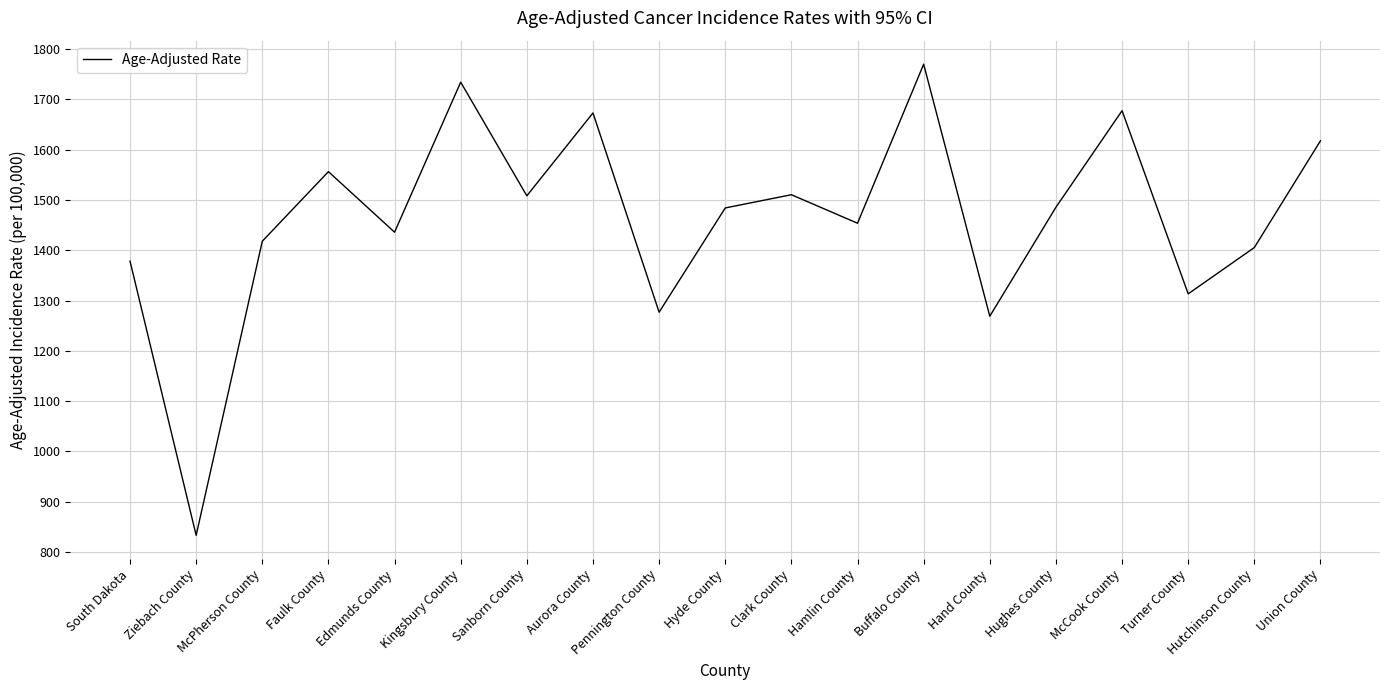

At which category does the chart reach its peak across all series?

Buffalo County